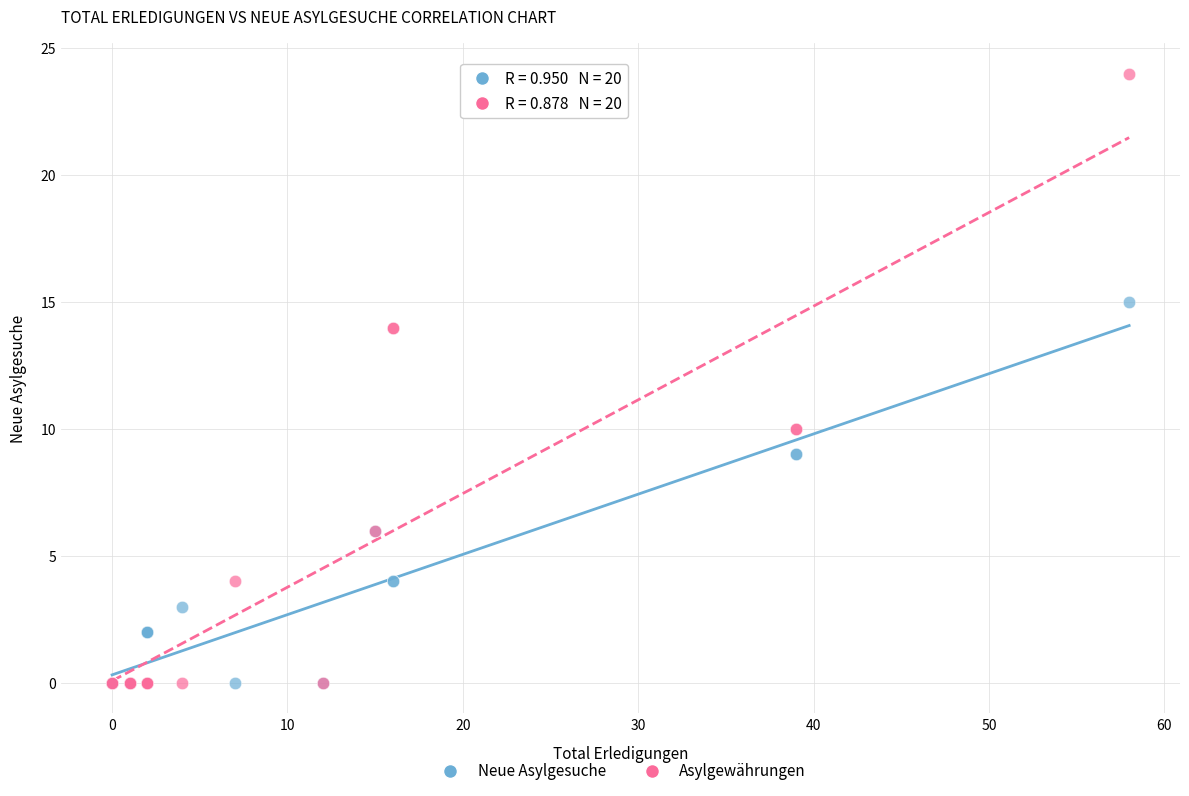

What are all the series names shown in the legend?

Neue Asylgesuche, Asylgewährungen